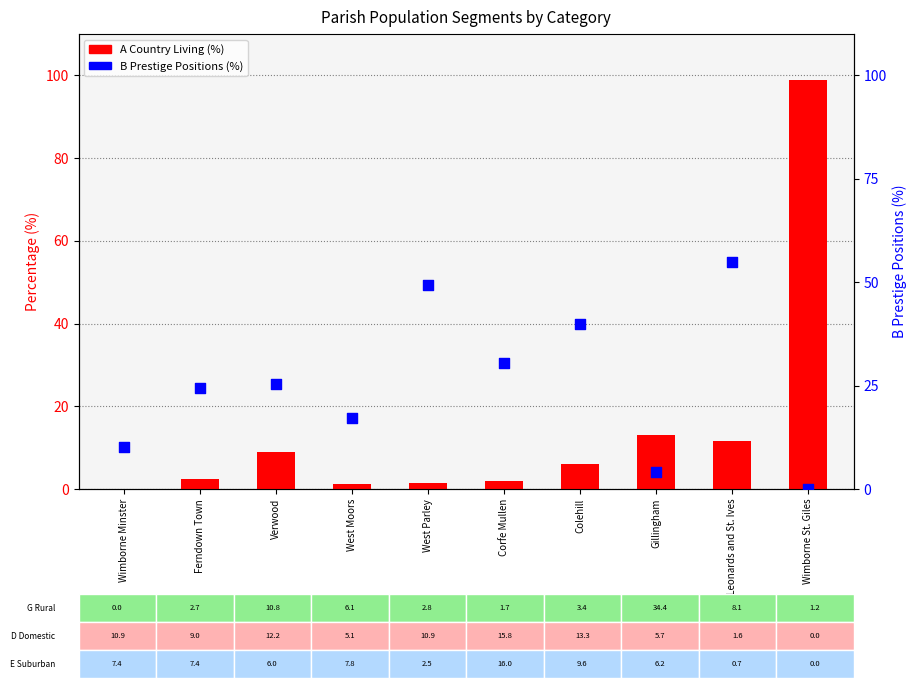

At which category is the sum across all series the highest?

Wimborne St. Giles